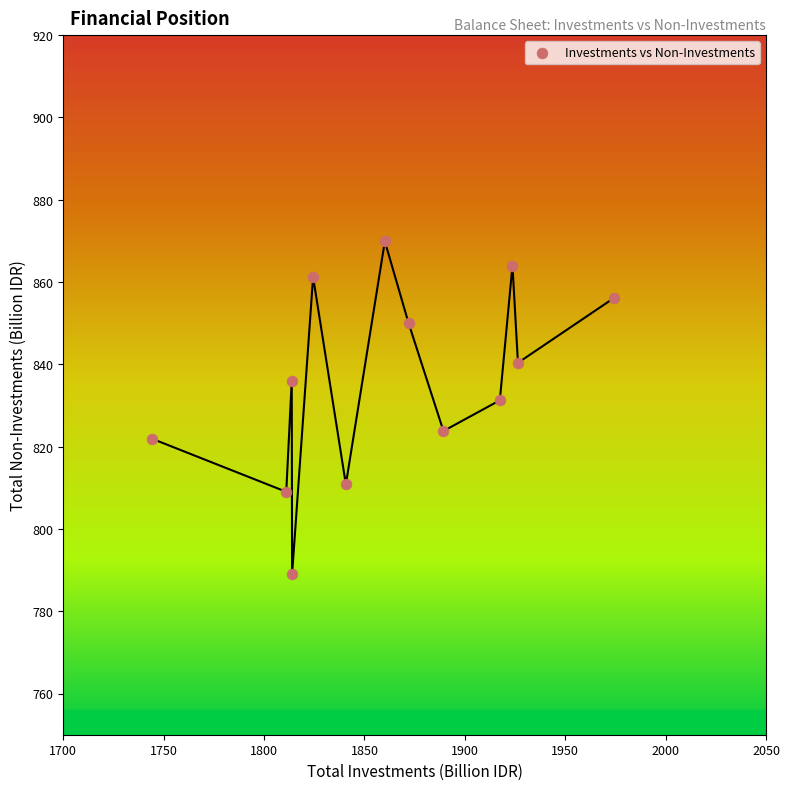

What Y value in the scatter plot is closest to 829?

831.3